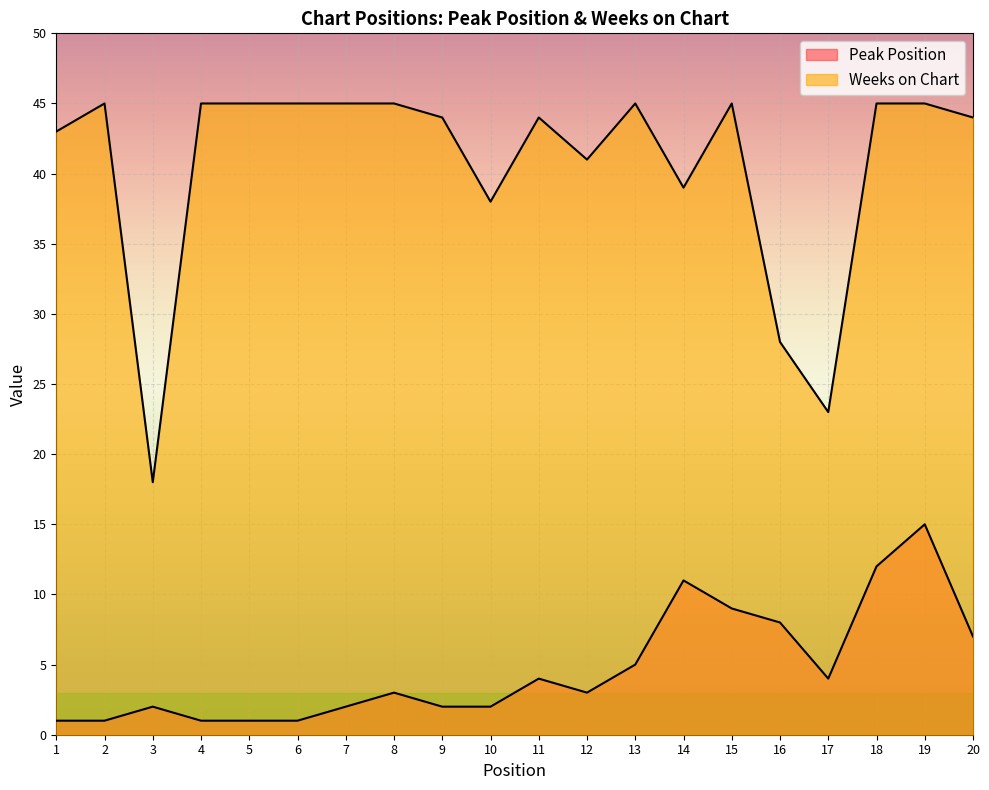

List the labels in order of Peak Position value, largest first.

19, 18, 14, 15, 16, 20, 13, 11, 17, 8, 12, 3, 7, 9, 10, 1, 2, 4, 5, 6